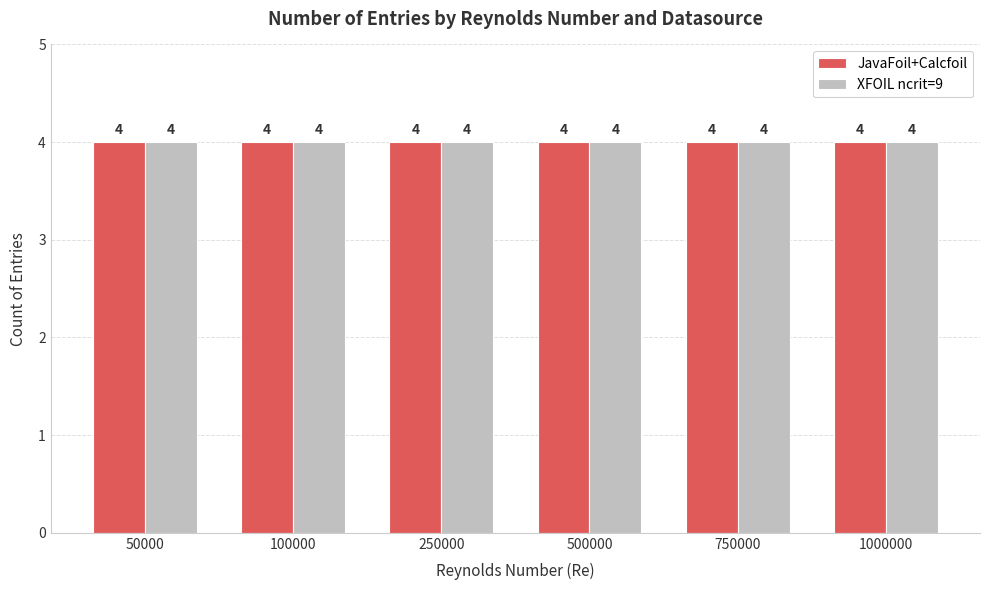

Which series has the largest range (max minus min)?

JavaFoil+Calcfoil